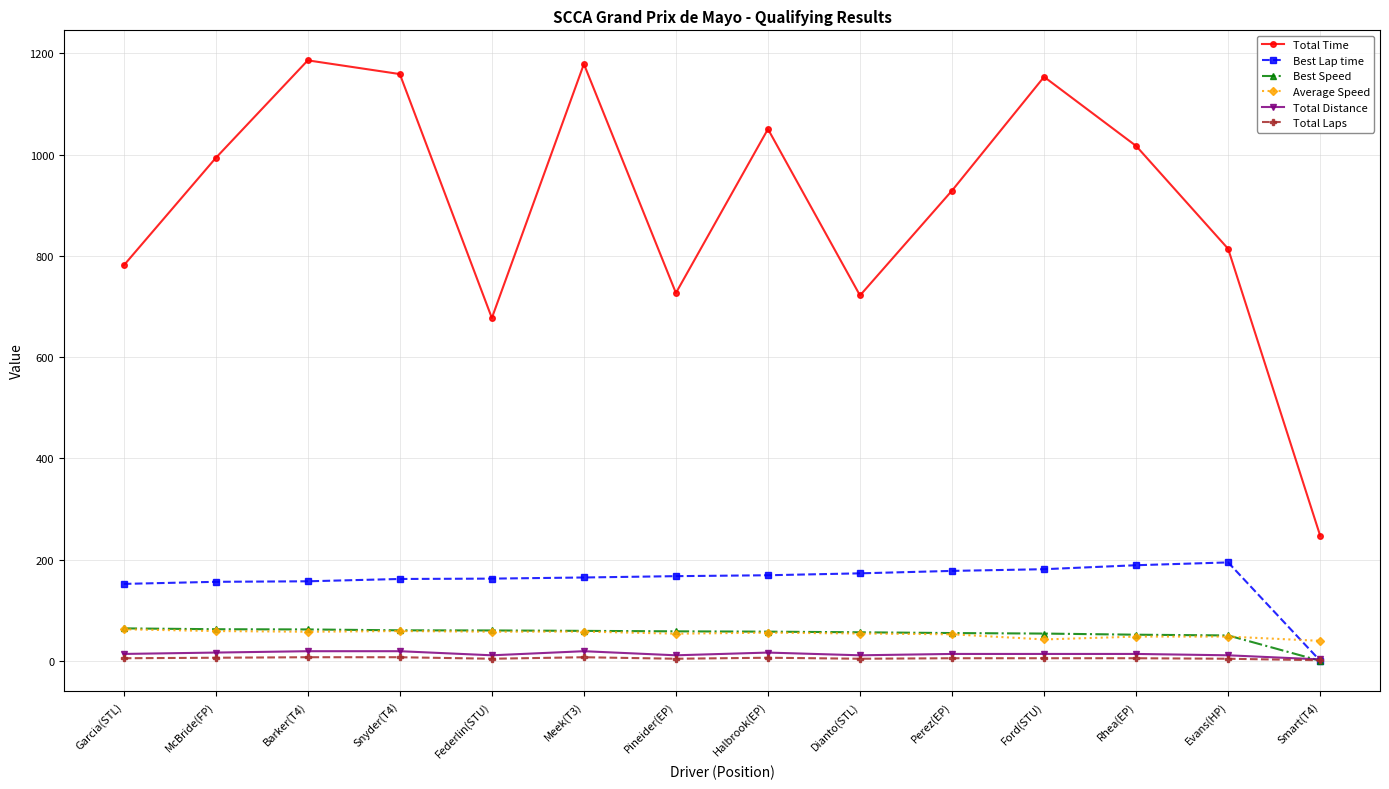

True or false: Average Speed has more than 0 points higher than both neighbors.

True